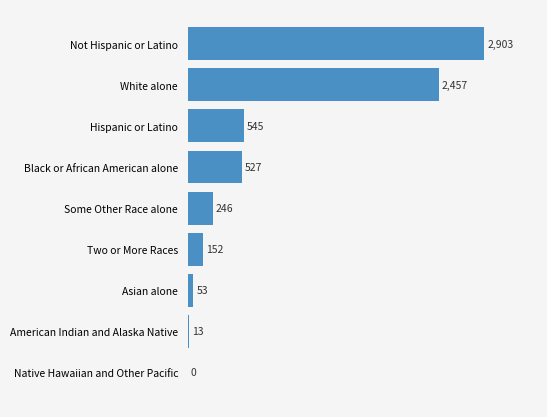

Which has a higher value, Asian alone or Not Hispanic or Latino?

Not Hispanic or Latino